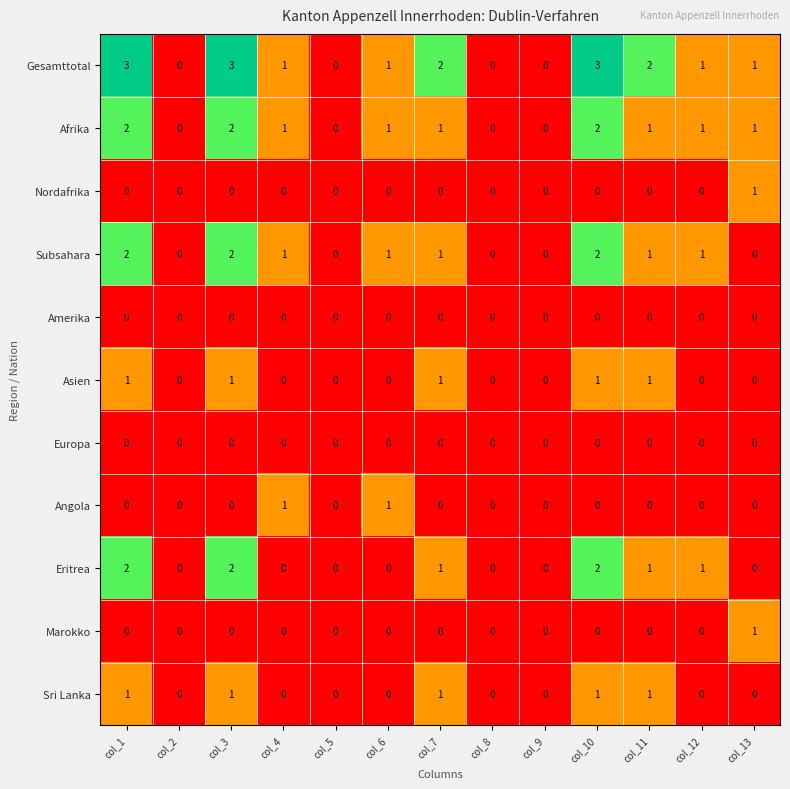

Which series has the largest range (max minus min)?

Gesamttotal